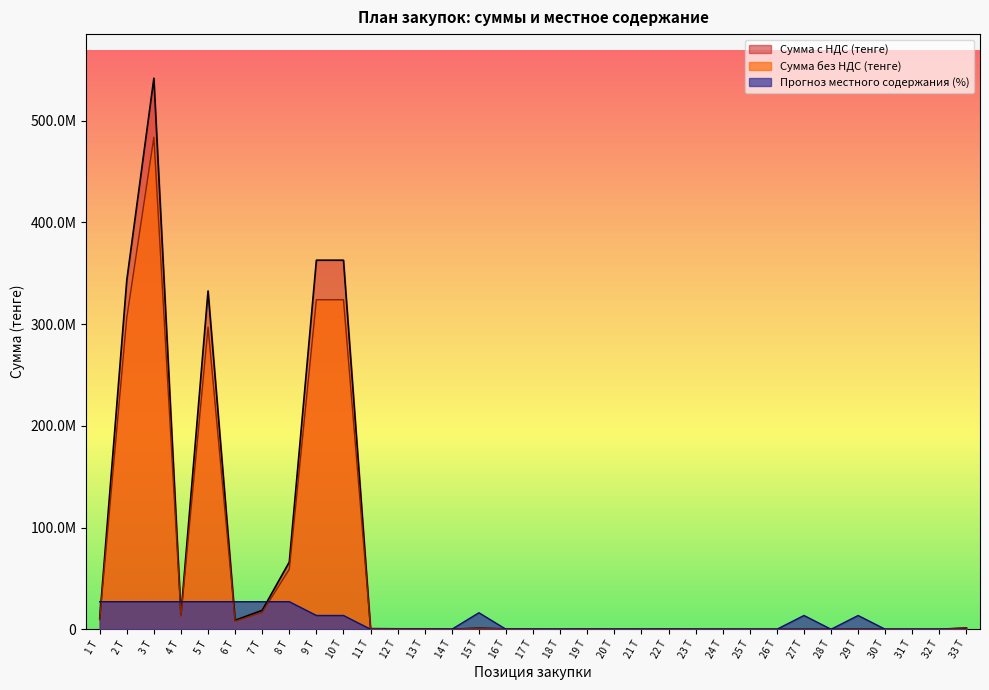

Rank the categories by Прогноз местного содержания (%) value from lowest to highest.

11 Т, 12 Т, 13 Т, 14 Т, 16 Т, 17 Т, 18 Т, 19 Т, 20 Т, 21 Т, 22 Т, 23 Т, 24 Т, 25 Т, 26 Т, 28 Т, 30 Т, 31 Т, 32 Т, 33 Т, 9 Т, 10 Т, 27 Т, 29 Т, 15 Т, 1 Т, 2 Т, 3 Т, 4 Т, 5 Т, 6 Т, 7 Т, 8 Т